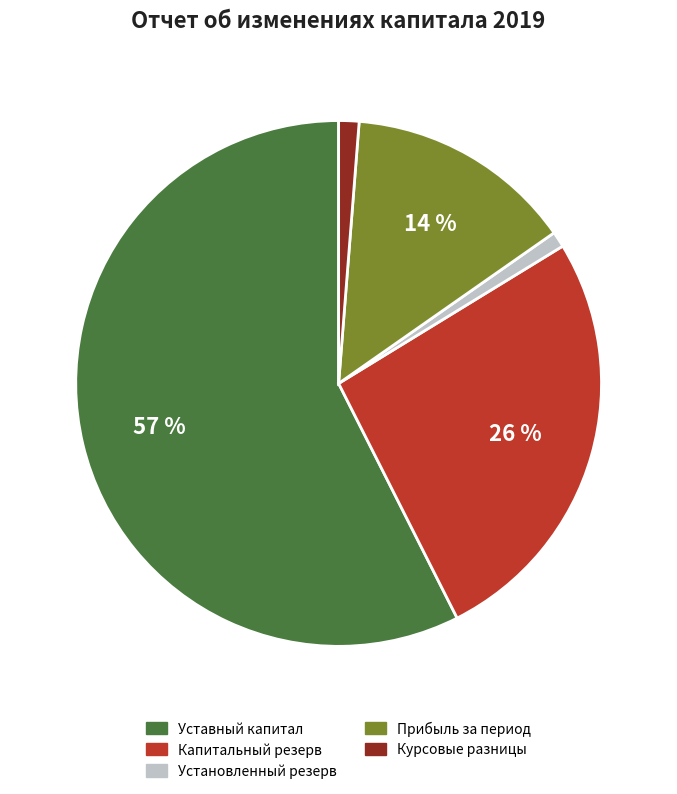

The Установленный резерв slice represents 1% of the pie. True or false?

True